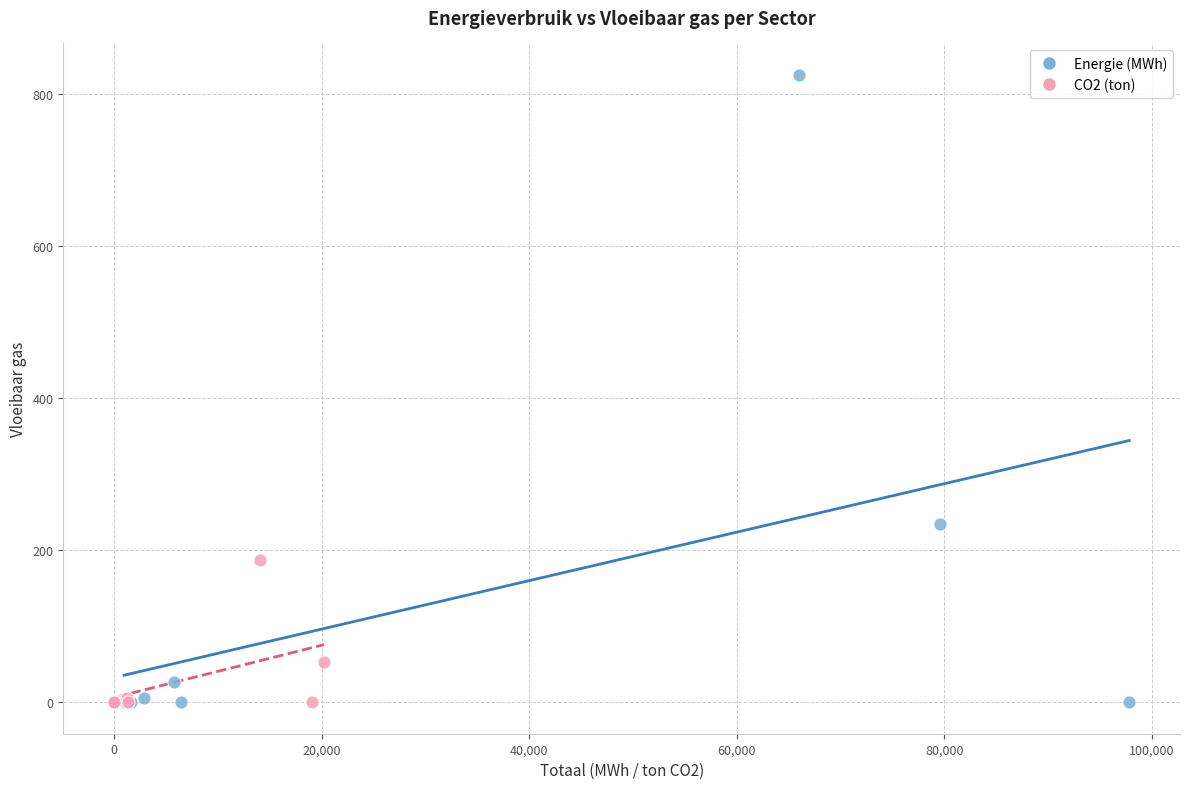

Which series has the widest spread of Y values?

Energie (MWh)